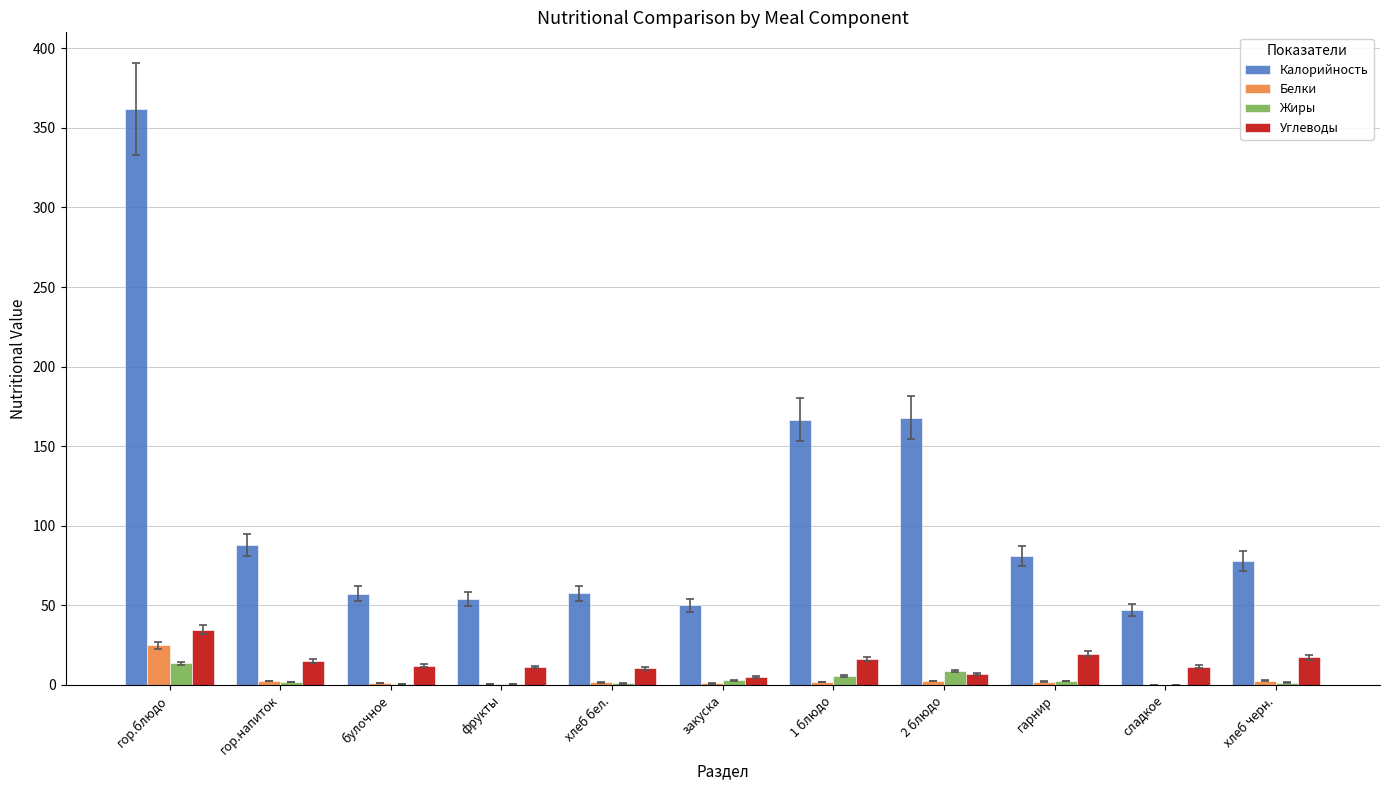

The Калорийность series shows 81.0 at гарнир. True or false?

True